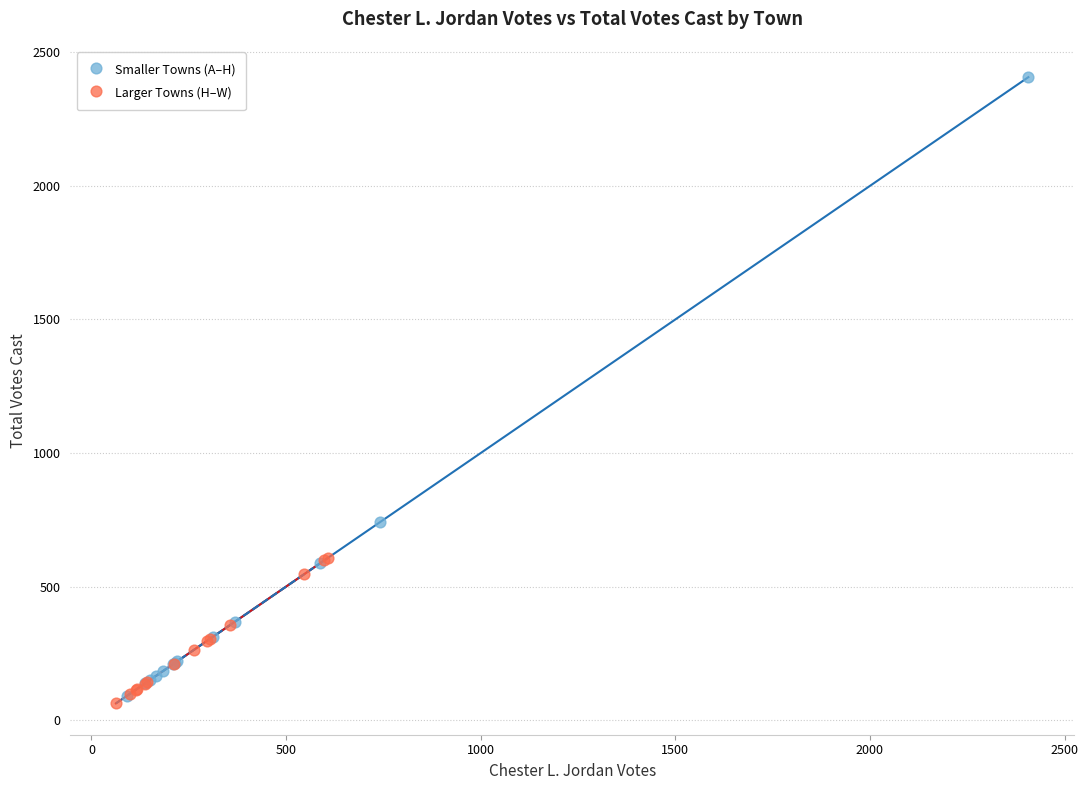

Which series contains the highest Y value?

Smaller Towns (A–H)